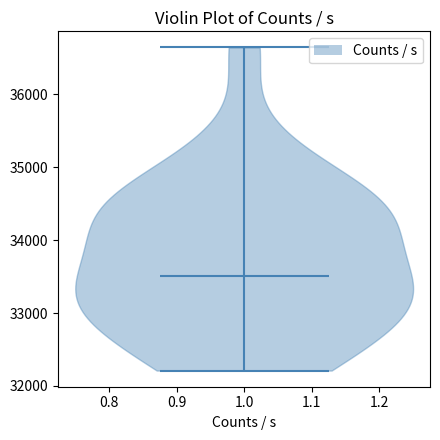

Read this violin plot against the y-axis: where its median line is, and the lowest and highest points the violin reaches. The values are not printed on the chart, so give them approximately, as read against the axis.

median line 33500, lowest point 32200, highest point 36600